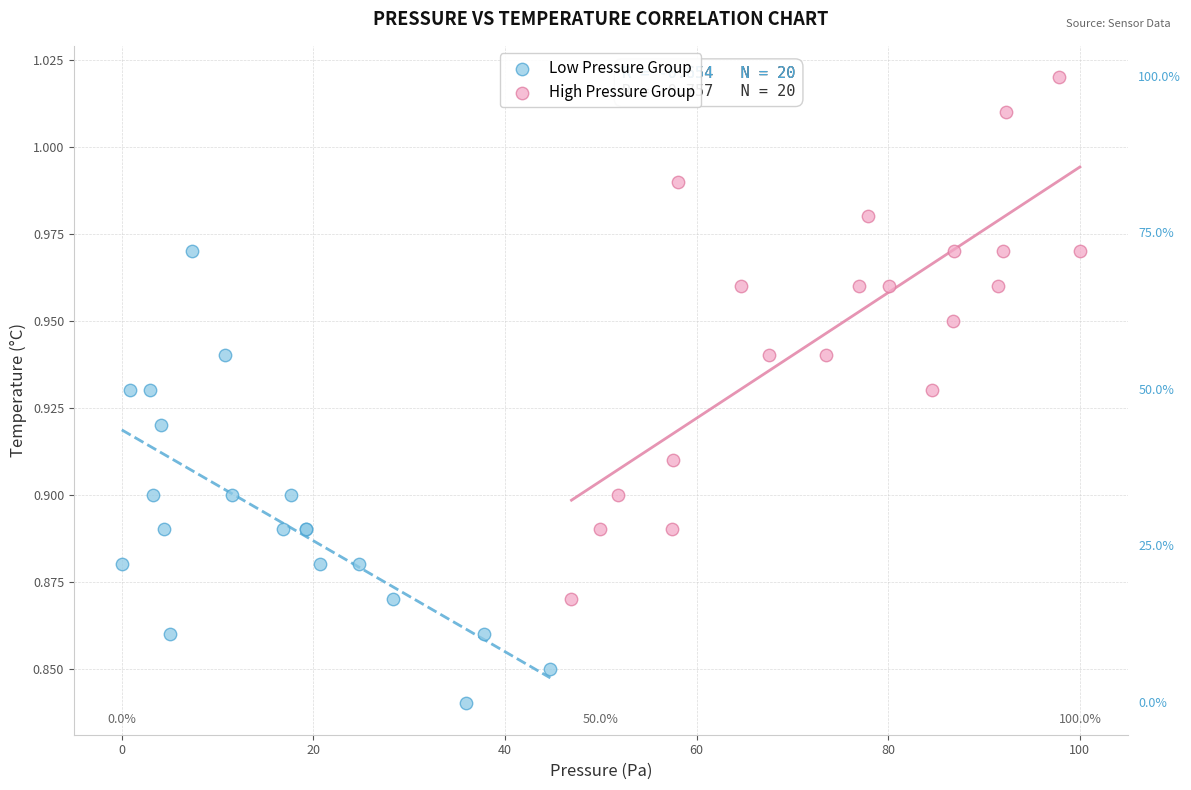

Which series has the widest spread of Y values?

High Pressure Group